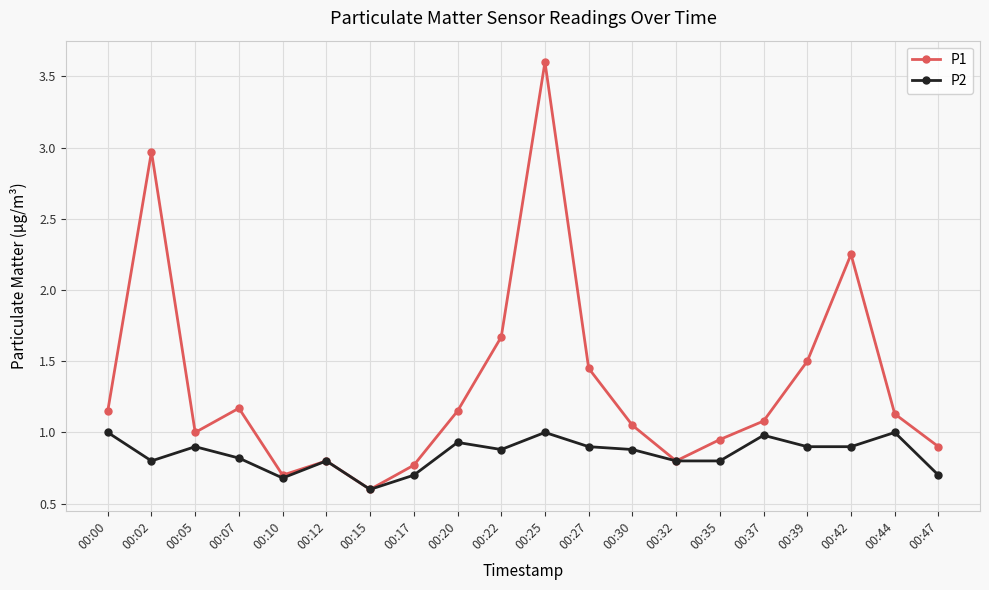

True or false: P2 has more than 0 interior local peaks.

True